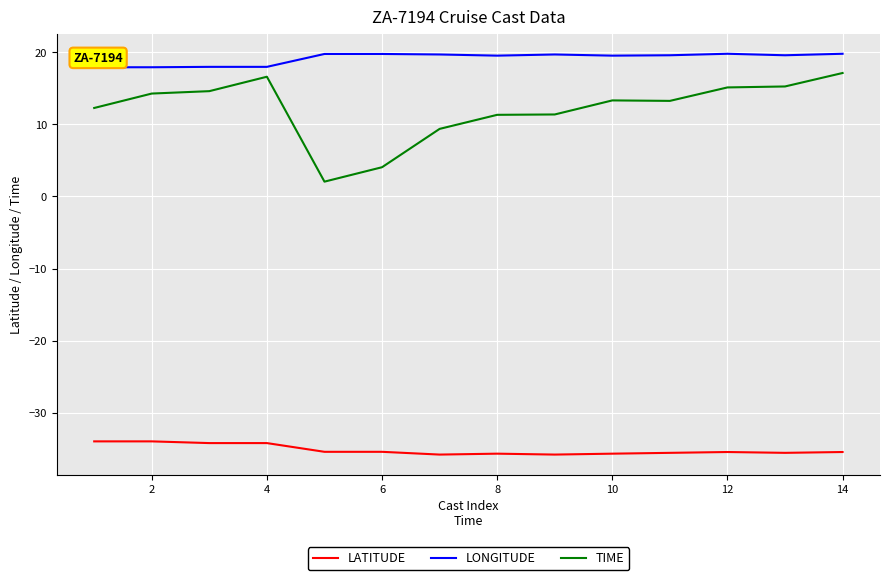

True or false: LONGITUDE and LATITUDE intersect in this chart.

False